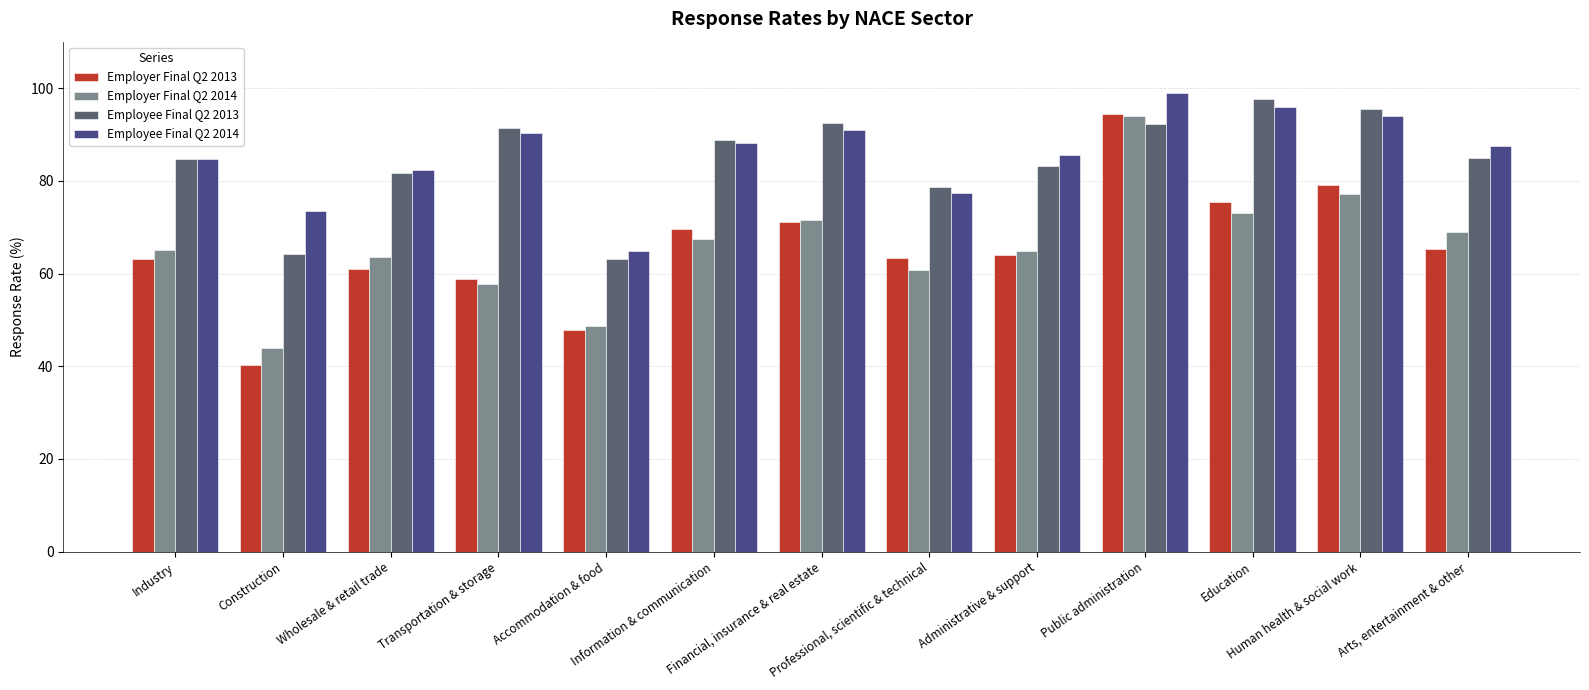

What is the smallest value displayed?

40.3